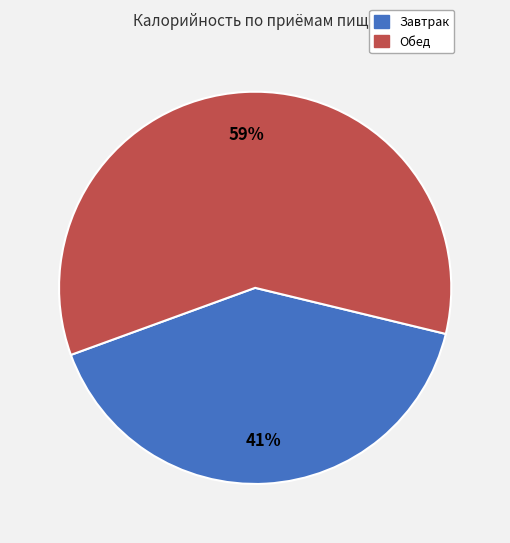

Which category accounts for the majority?

Обед